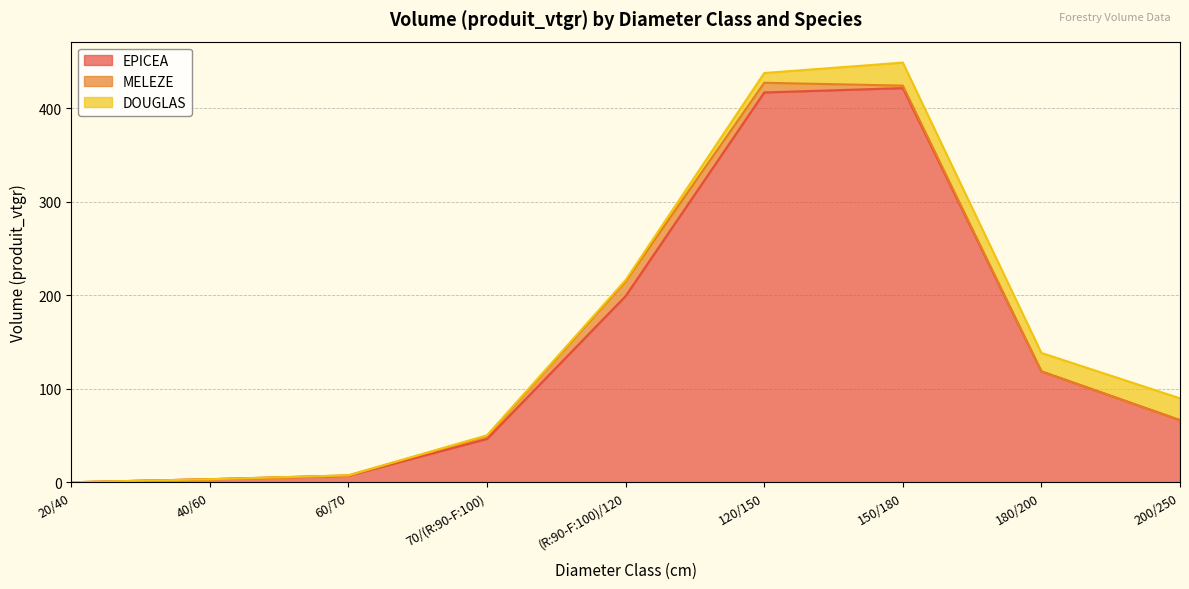

The value of EPICEA at 180/200 is 42.0. True or false?

False